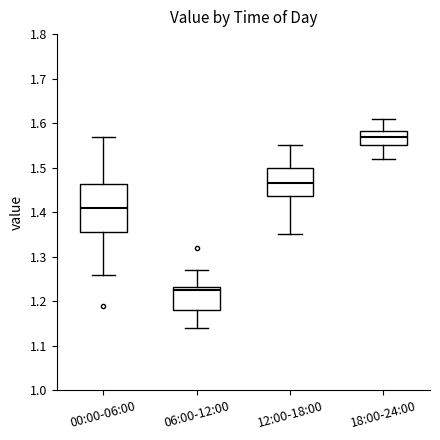

Where does the upper whisker of the box for 00:00-06:00 end on the y-axis? The values are not printed on the chart, so give them approximately, as read against the axis.

1.57